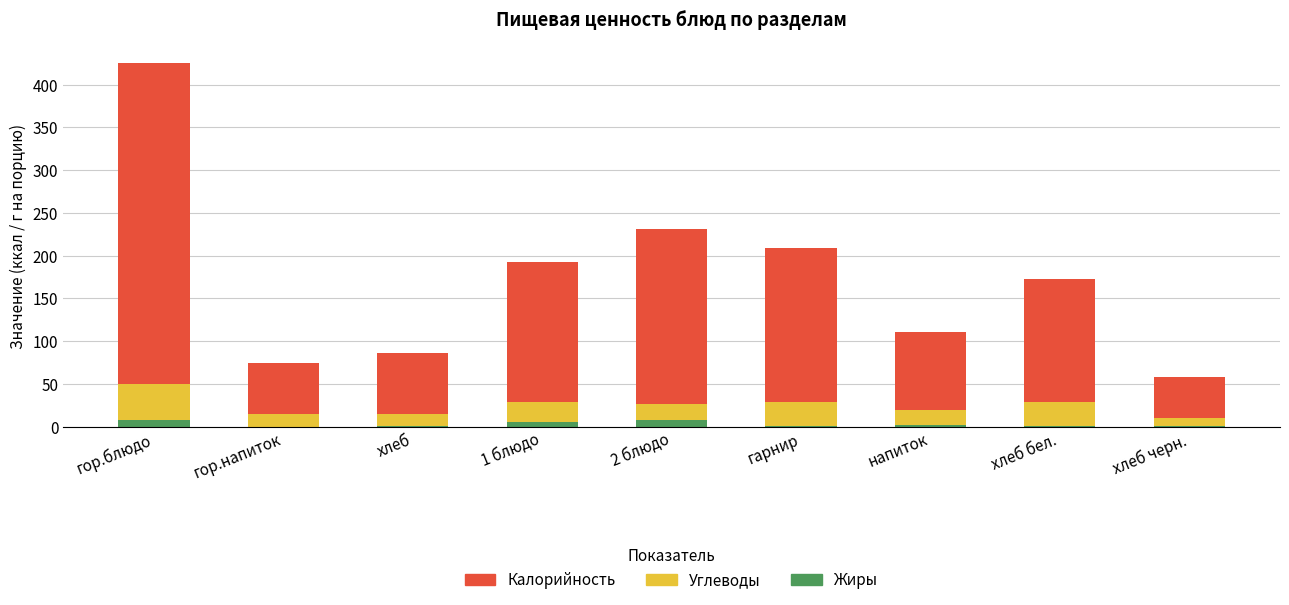

At which category is the sum across all series the highest?

гор.блюдо